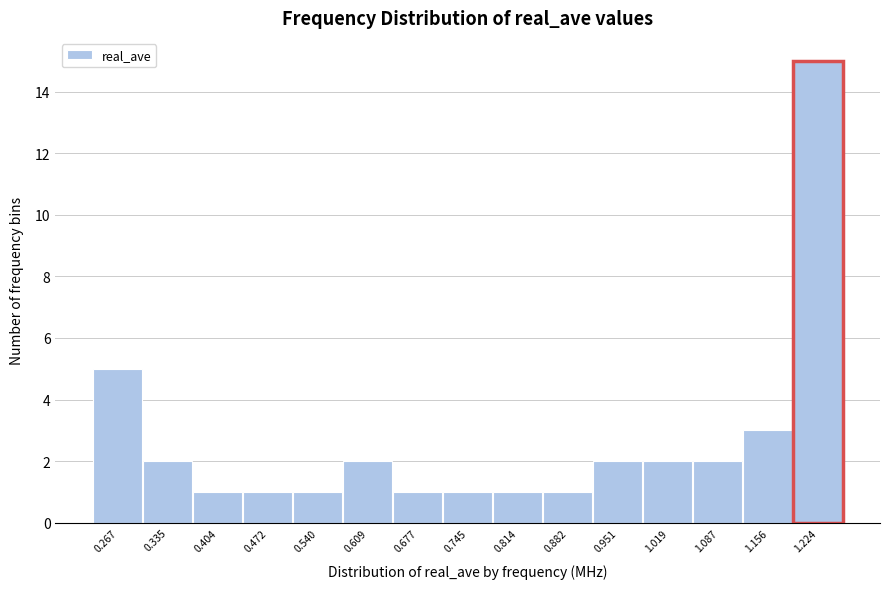

Reading left to right, transcribe all the data shown in this chart.

0.267=5	0.335=2	0.404=1	0.472=1	0.540=1	0.609=2	0.677=1	0.745=1	0.814=1	0.882=1	0.951=2	1.019=2	1.087=2	1.156=3	1.224=15